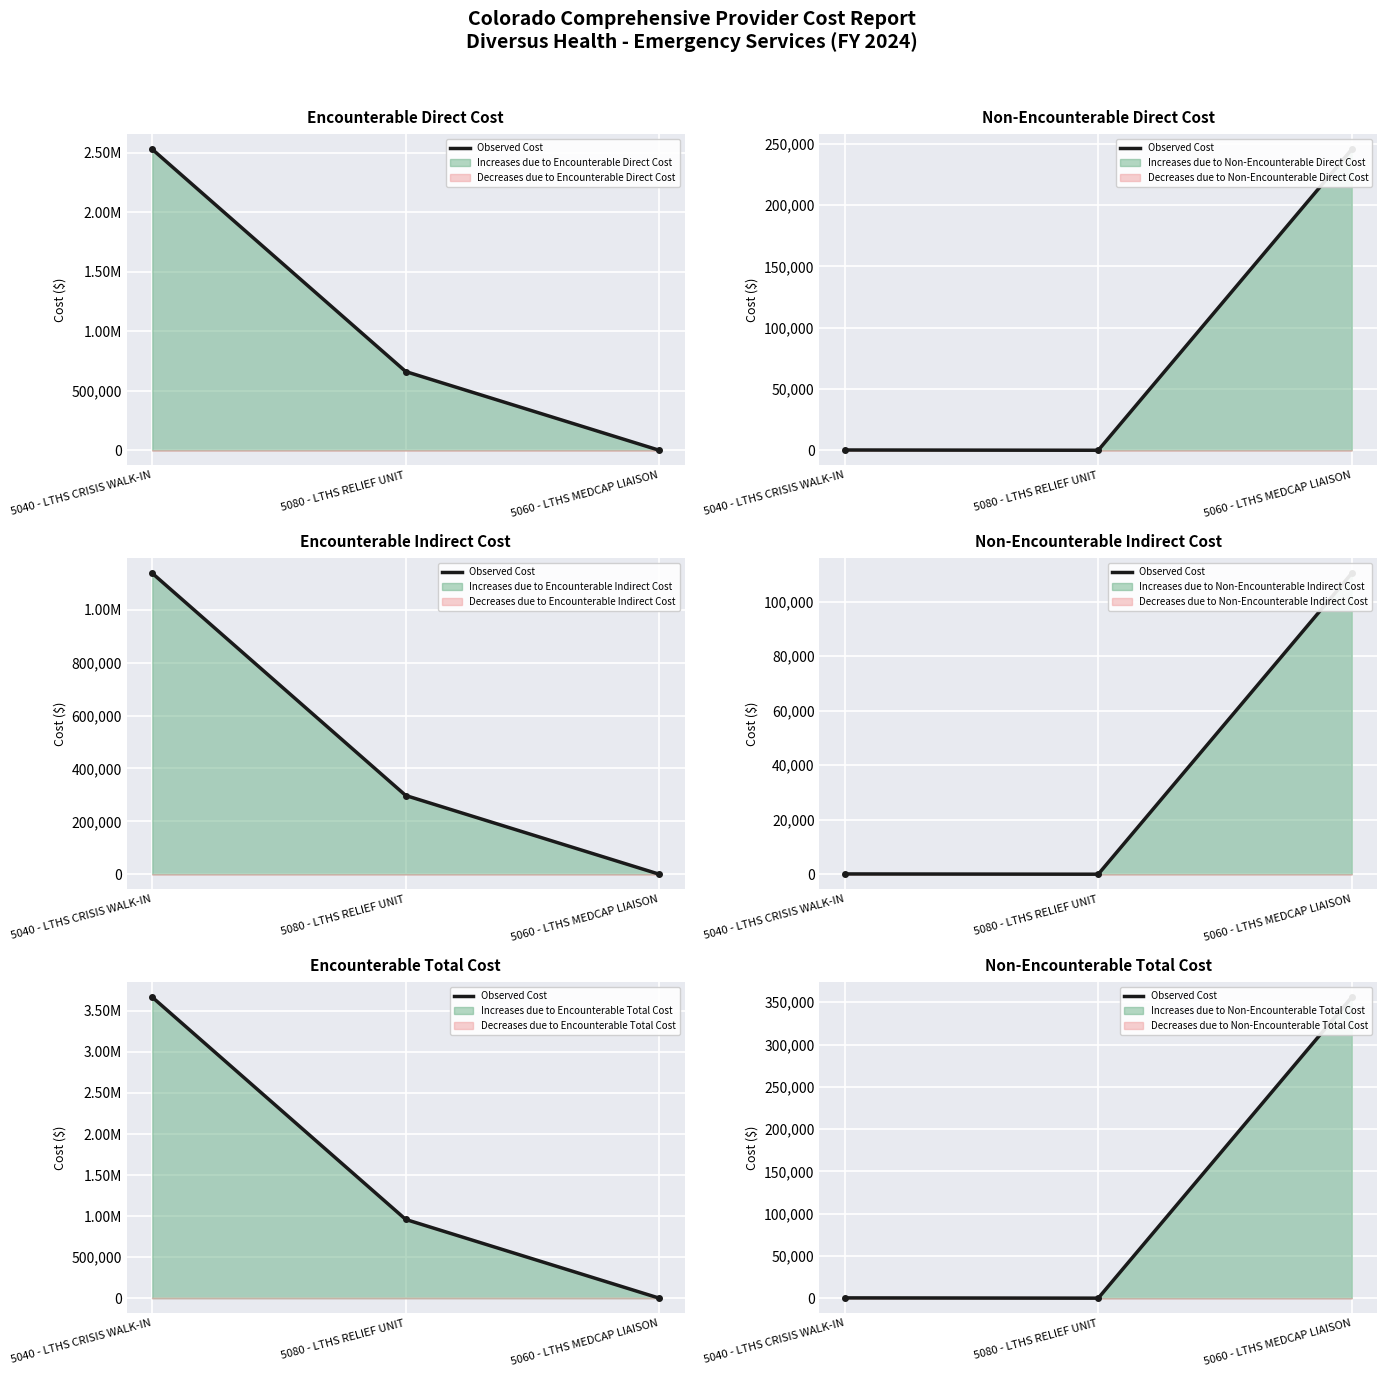

Which has a higher value, 5060 - LTHS MEDCAP LIAISON or 5080 - LTHS RELIEF UNIT?

5060 - LTHS MEDCAP LIAISON